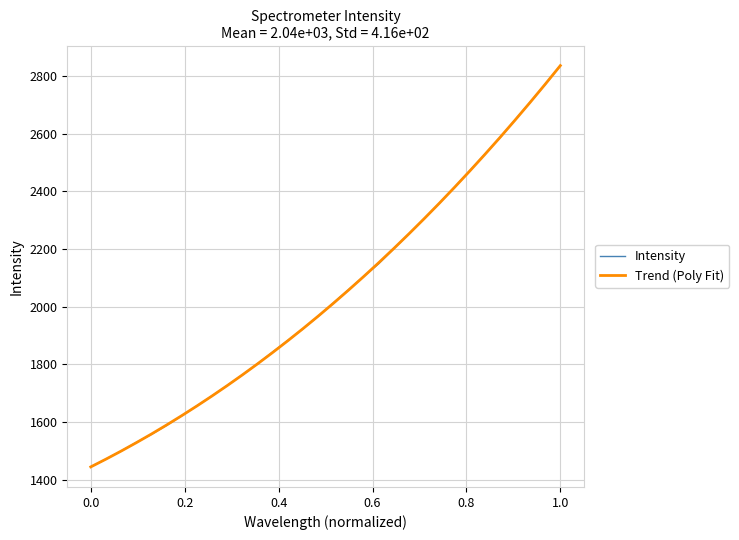

Which series has the widest spread of values?

Trend (Poly Fit)